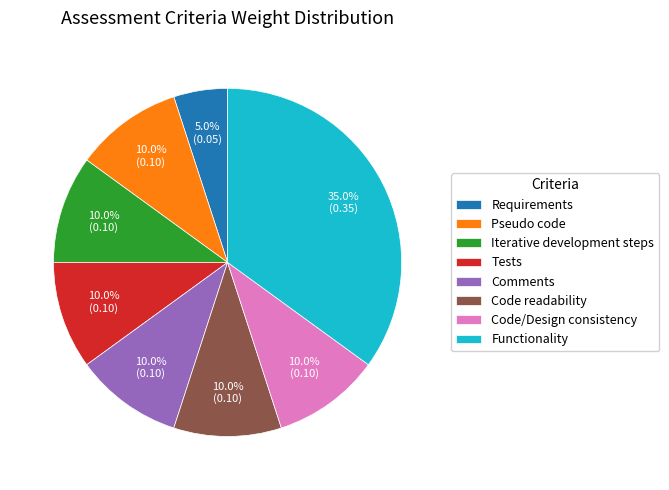

Count the number of slices in the pie.

8